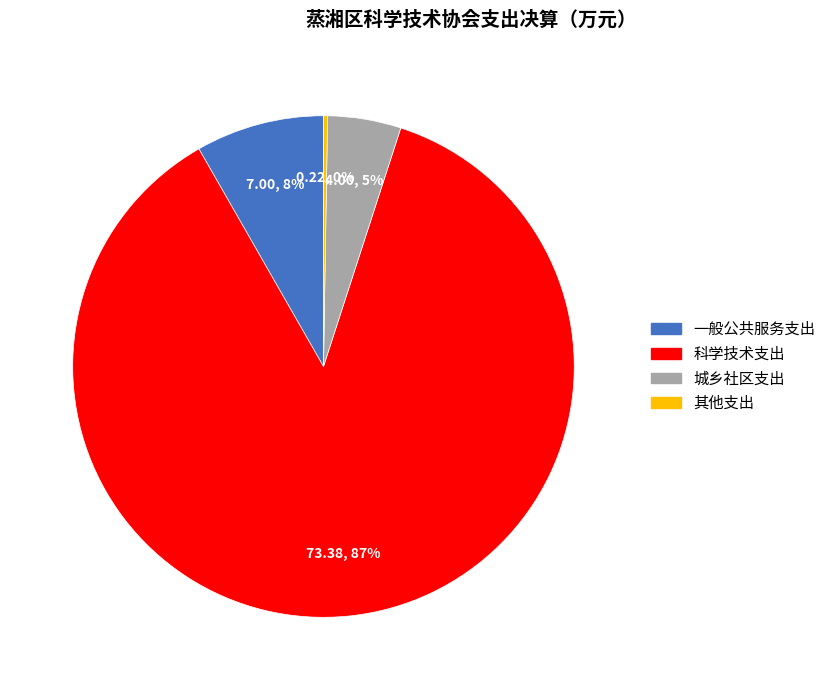

Is it true that 一般公共服务支出 is 15% of the pie?

False